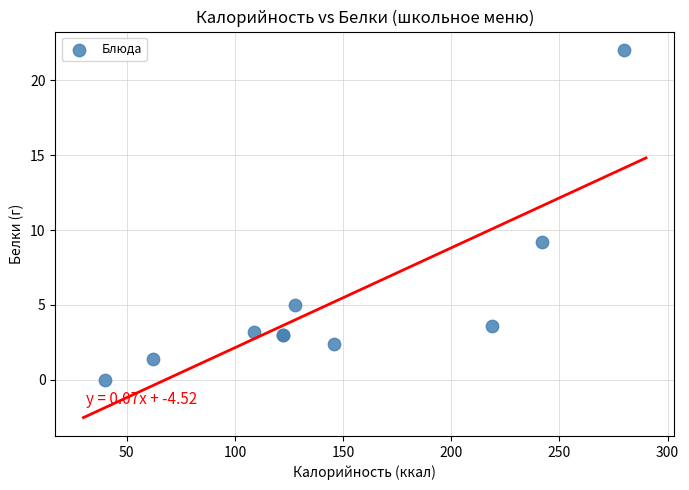

What Y value in the scatter plot is closest to 11?

9.2